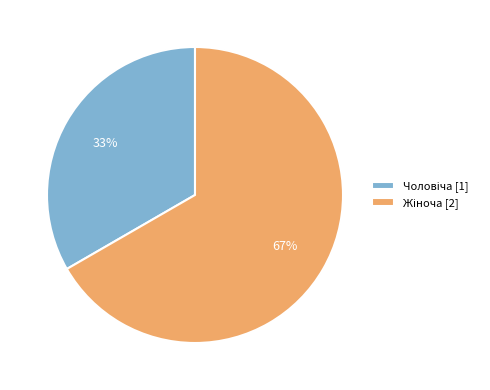

Is there any slice that represents more than half of the pie?

Yes